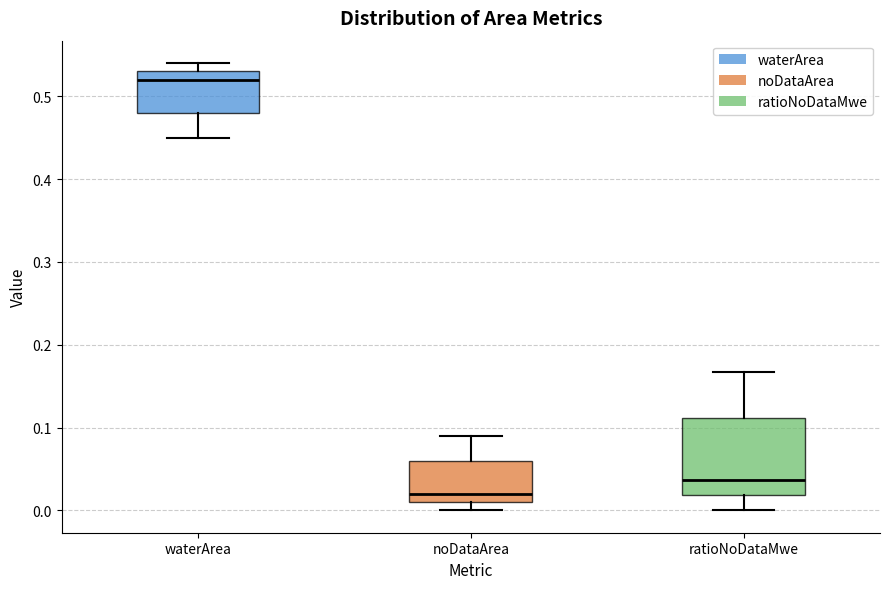

Reading left to right, transcribe this box plot: for each box, give where its median line is, the range the box spans, and where its two whiskers end, as read against the y-axis. The values are not printed on the chart, so give them approximately, as read against the axis.

waterArea: median 0.52, box 0.48 to 0.53, whiskers 0.45 to 0.54
noDataArea: median 0.02, box 0.01 to 0.06, whiskers 0.00 to 0.09
ratioNoDataMwe: median 0.04, box 0.02 to 0.11, whiskers 0.00 to 0.17